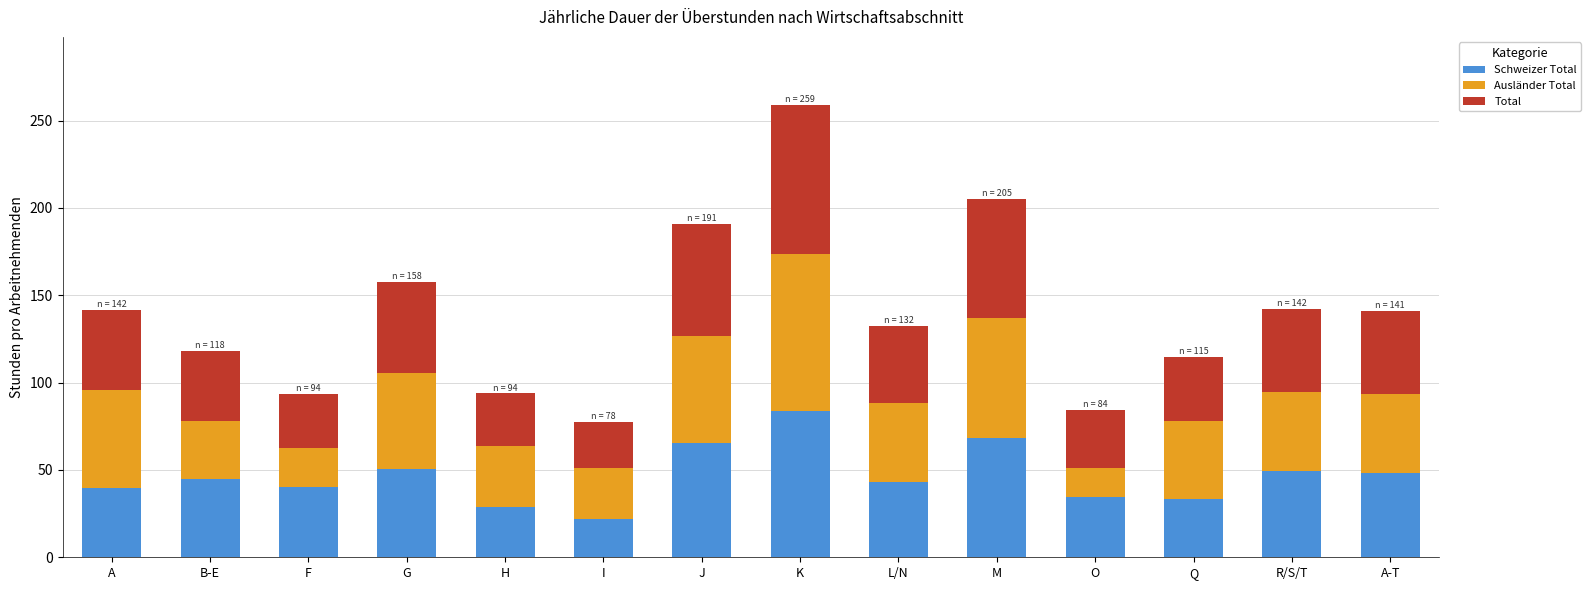

How many bars are there in total?

14